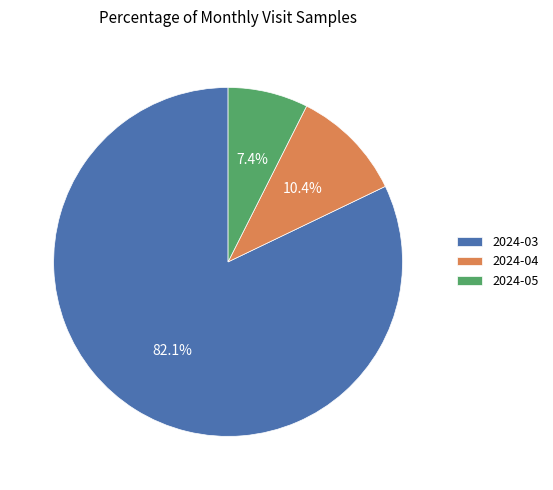

To the nearest percent, what is the difference between the largest and smallest slice percentages?

75%